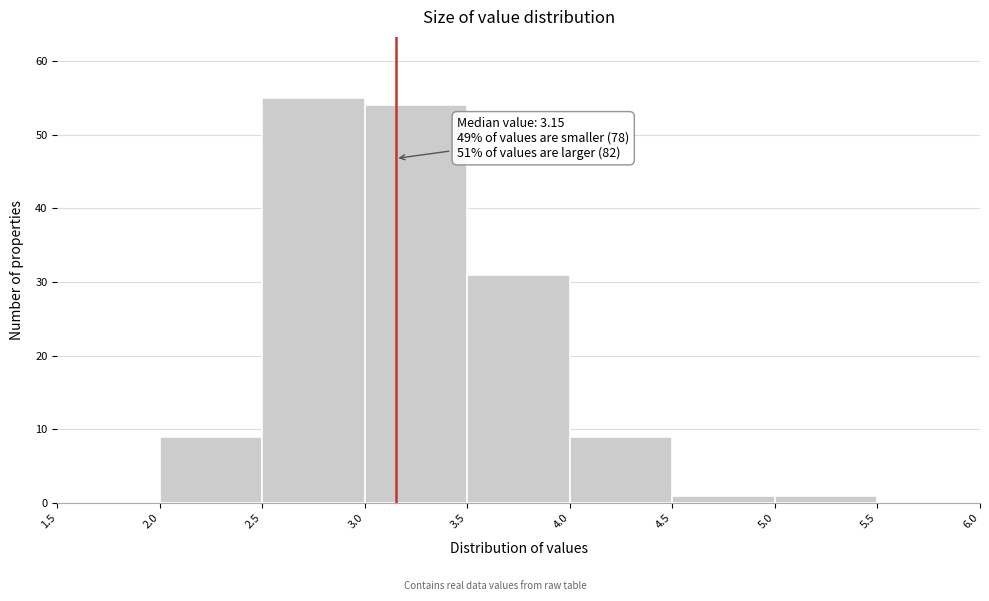

Which range on the x-axis has the tallest bar?

2.5 to 3.0